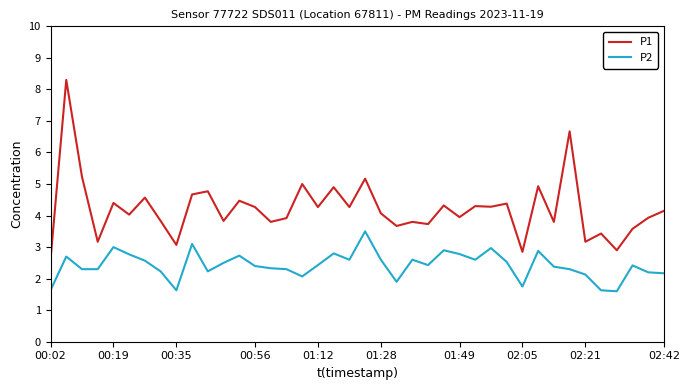

What is the greatest value displayed?

8.3